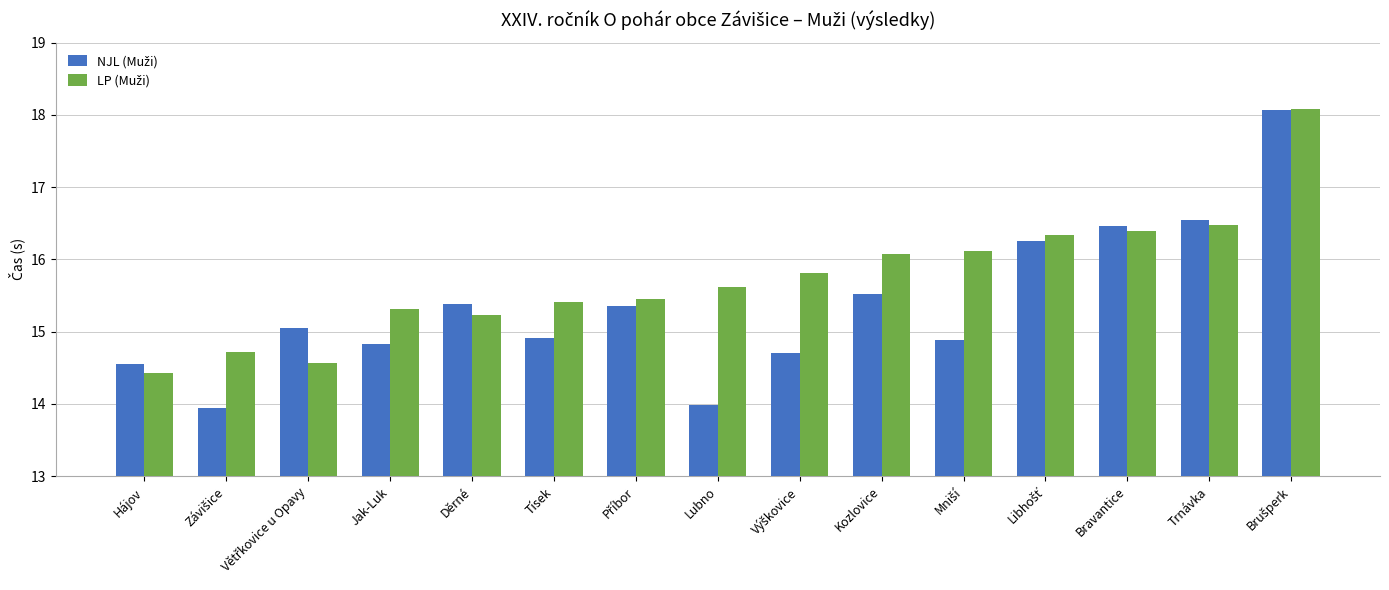

What is the total value across all series at Trnávka?

33.0